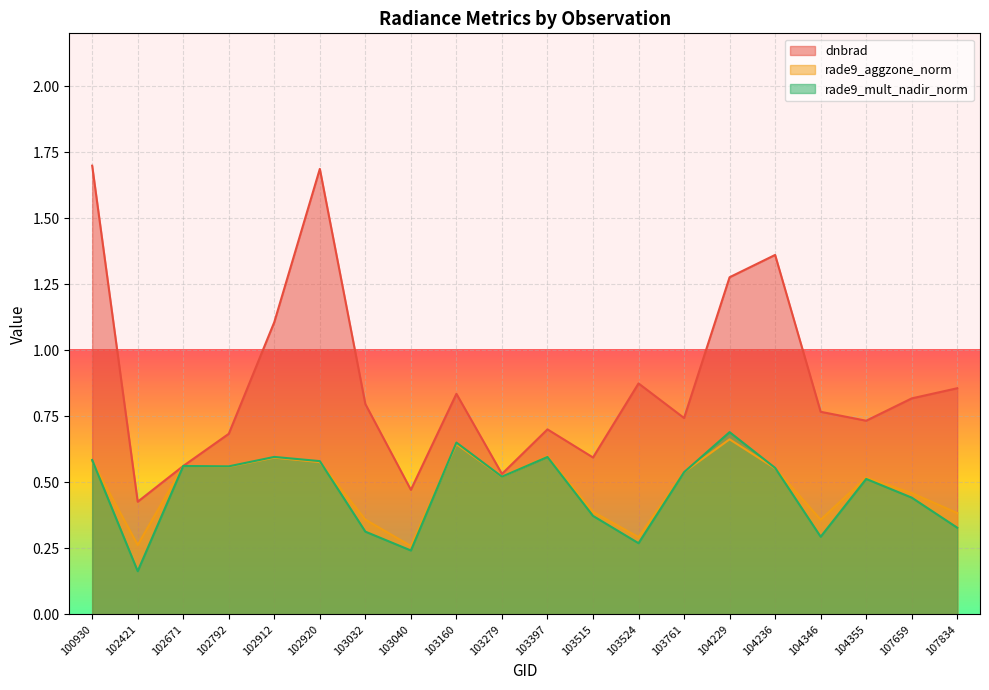

At which category is the sum across all series the highest?

100930